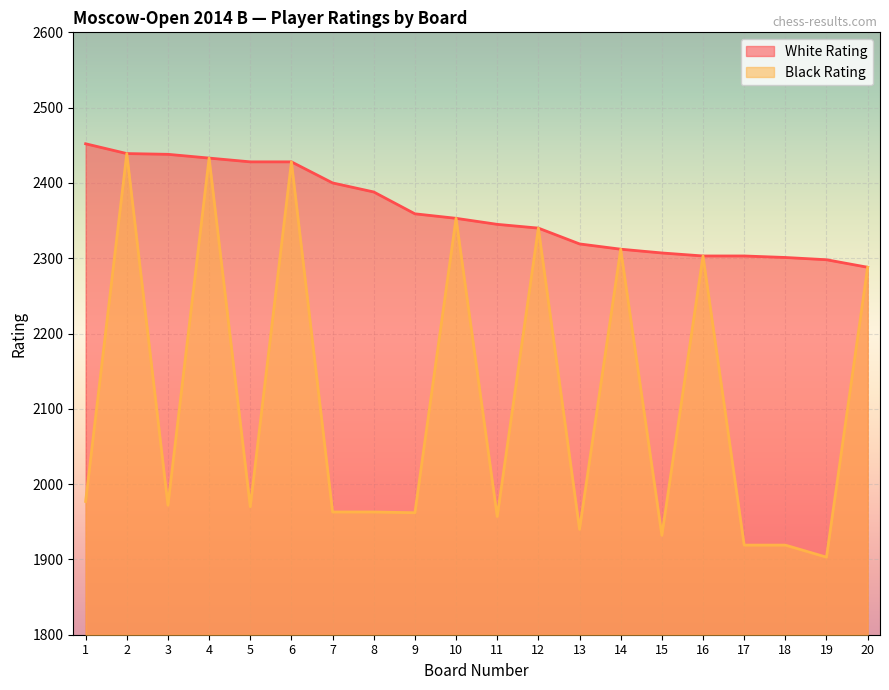

What is the approximate value of White Rating at 9, to the nearest 50?

2350